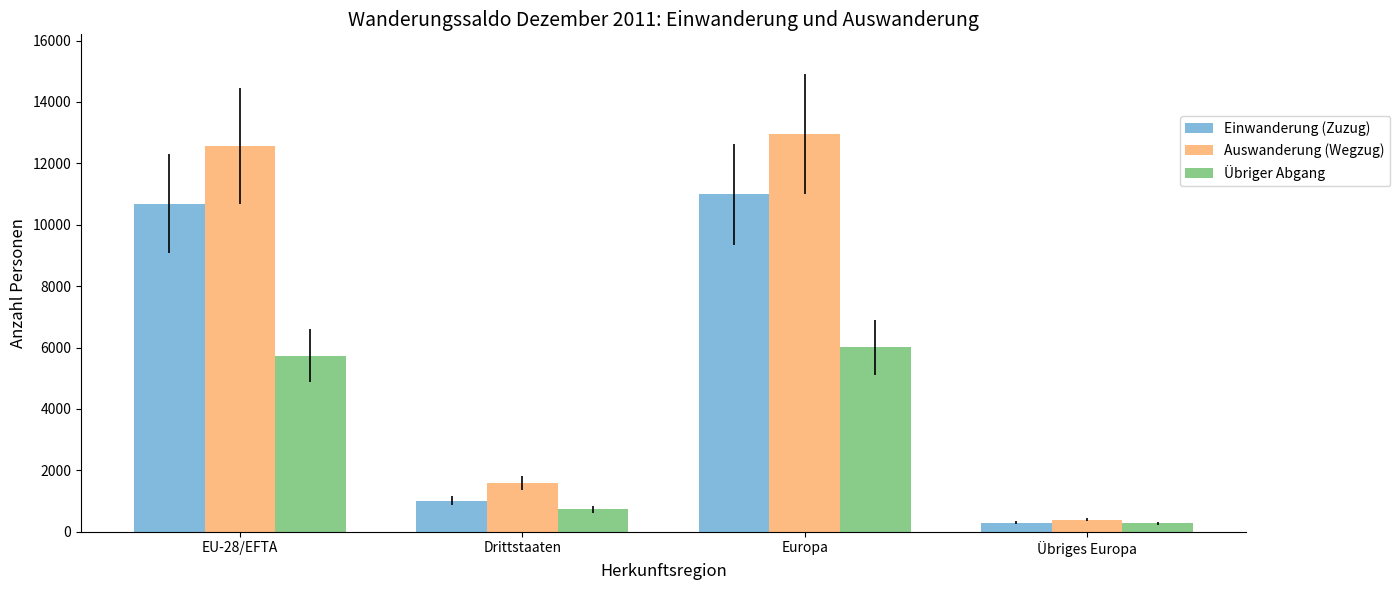

At which label does Auswanderung (Wegzug) reach its minimum?

Übriges Europa